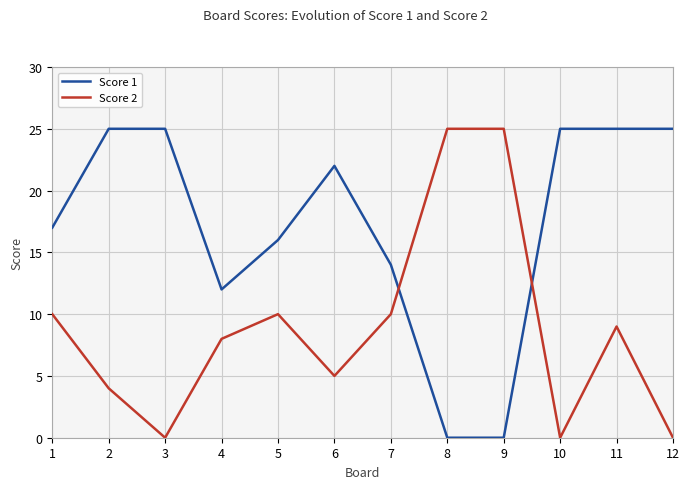

Which series has the largest total across all categories?

Score 1